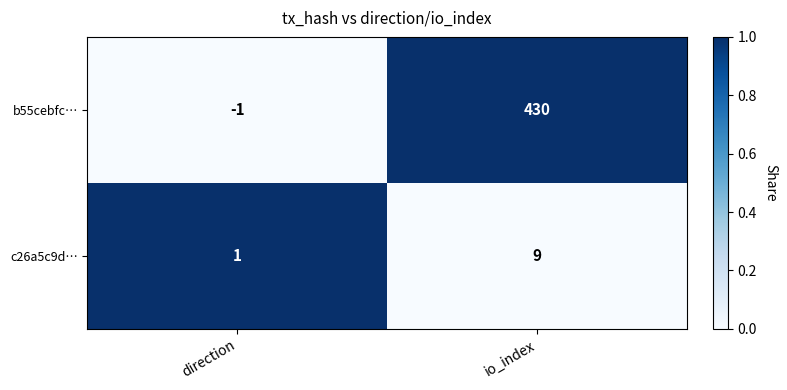

How many data points does each series have?

2